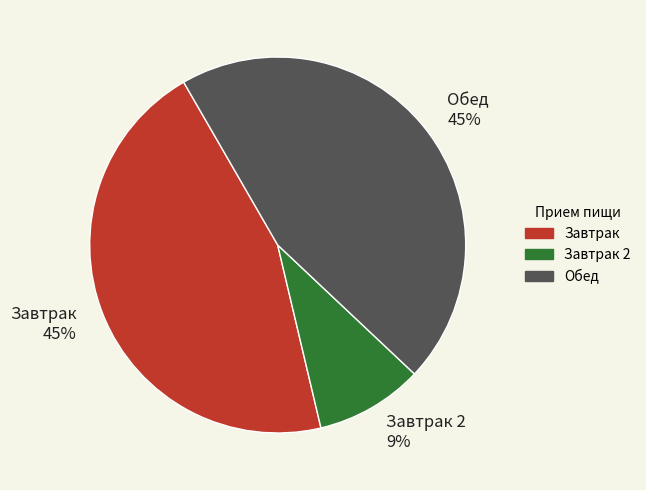

How many segments does this pie chart have?

3